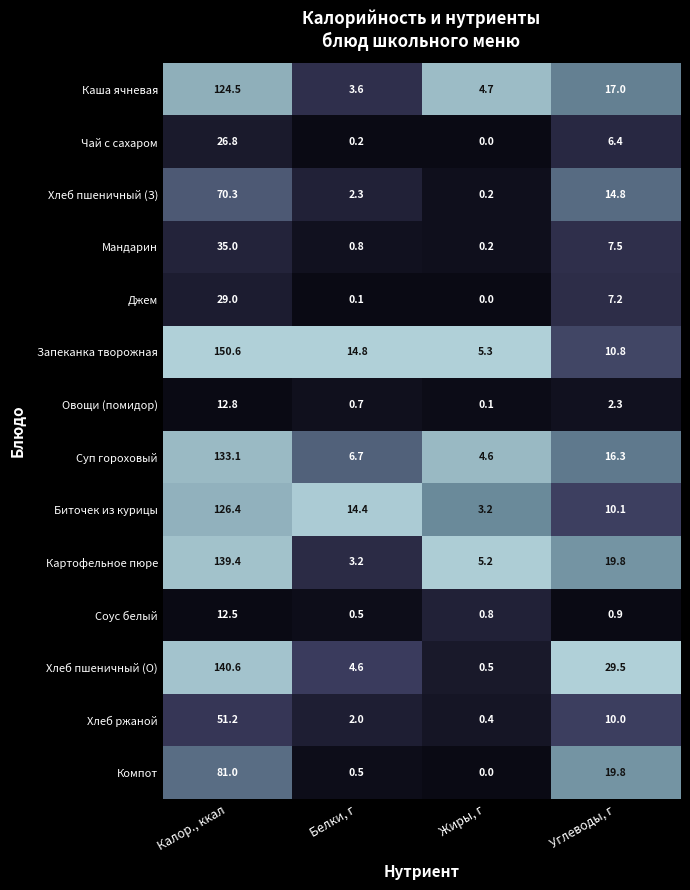

At which label does Хлеб пшеничный (З) reach its minimum?

Жиры, г